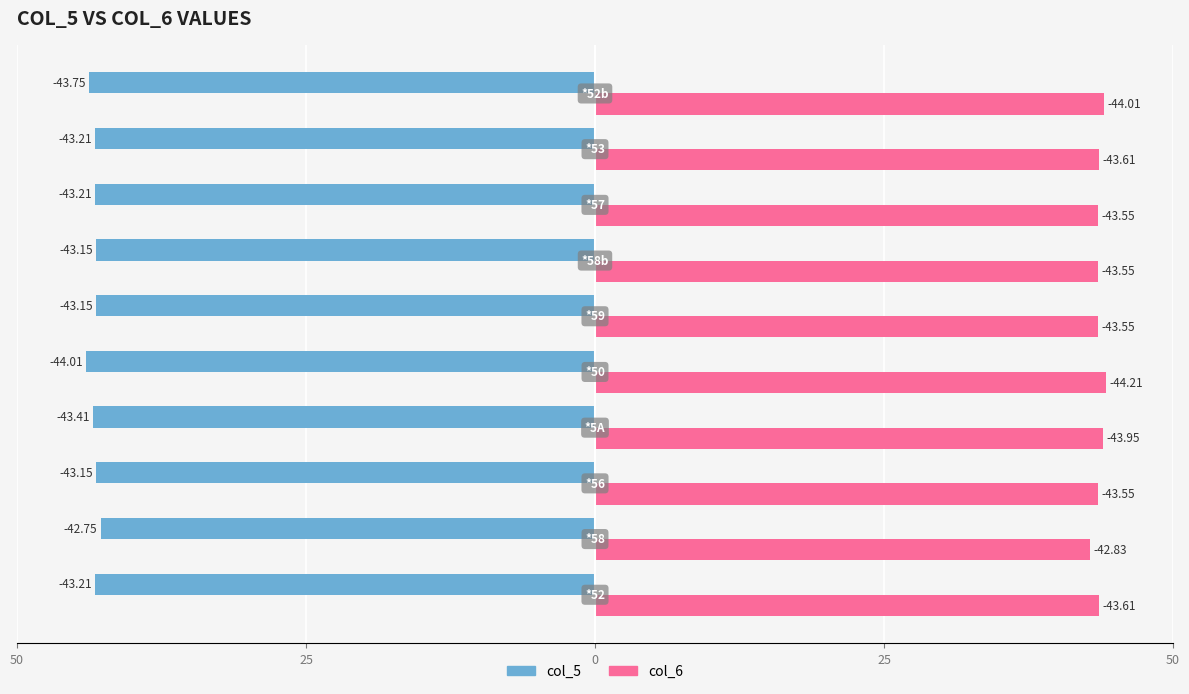

What are all the series names shown in the legend?

col_5, col_6